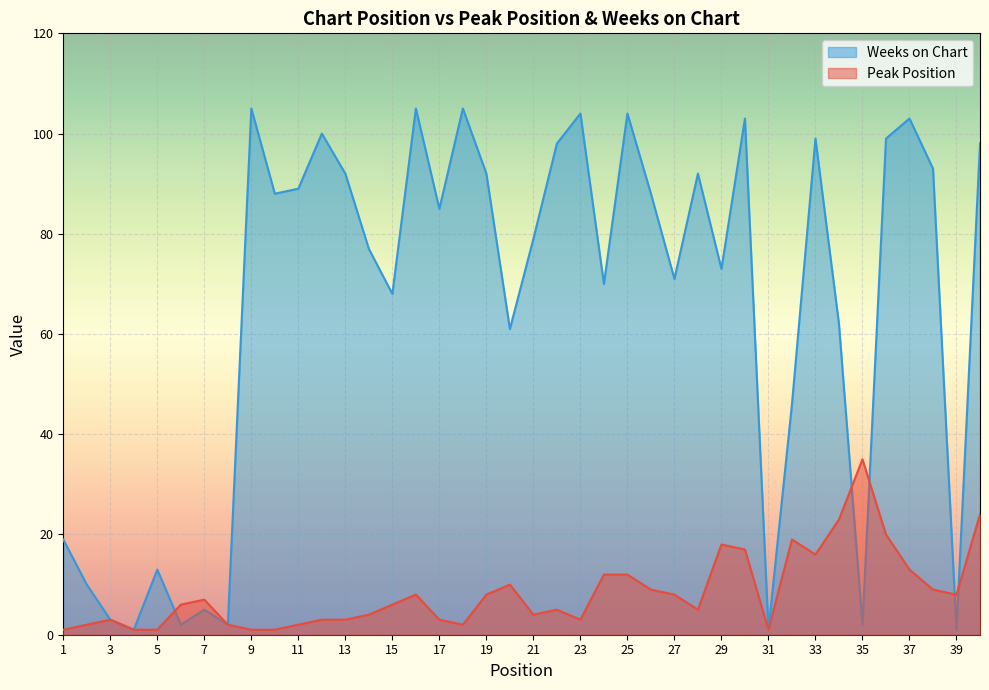

What value does the Peak Position series have at 36, to the nearest 10?

20